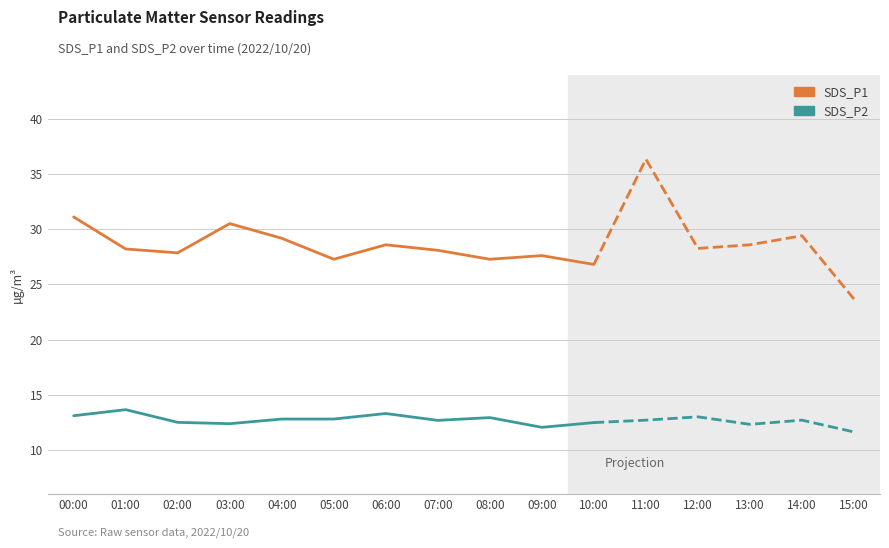

The SDS_P2 series shows 12.8 at 04:00. True or false?

True